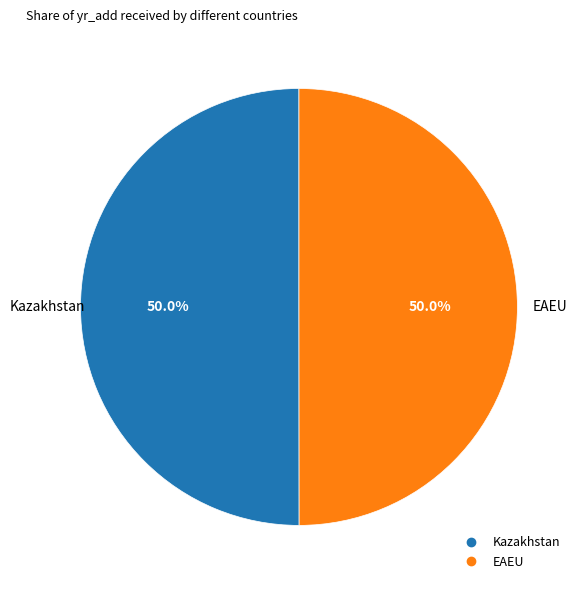

To the nearest percent, what portion does EAEU represent?

50%